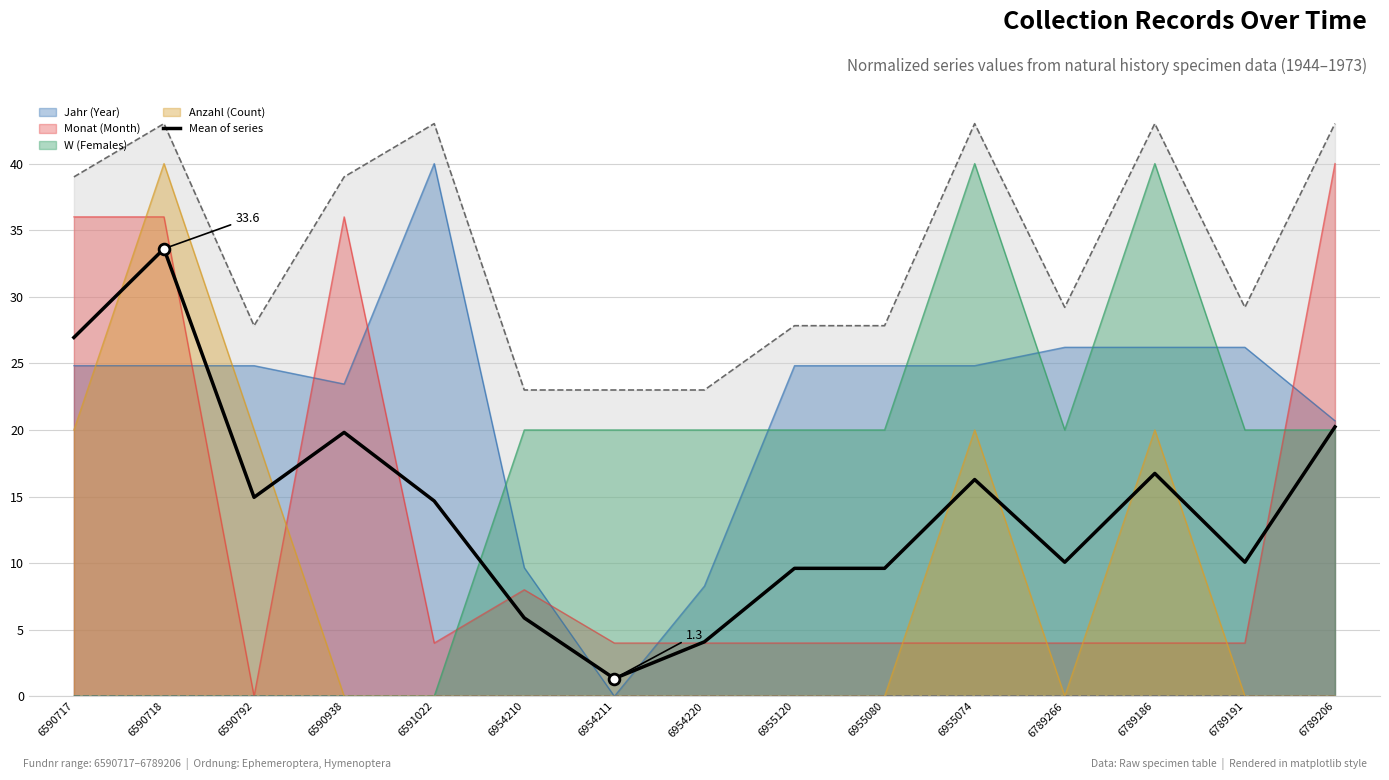

Between 6590718 and 6954211, which is larger?

6590718